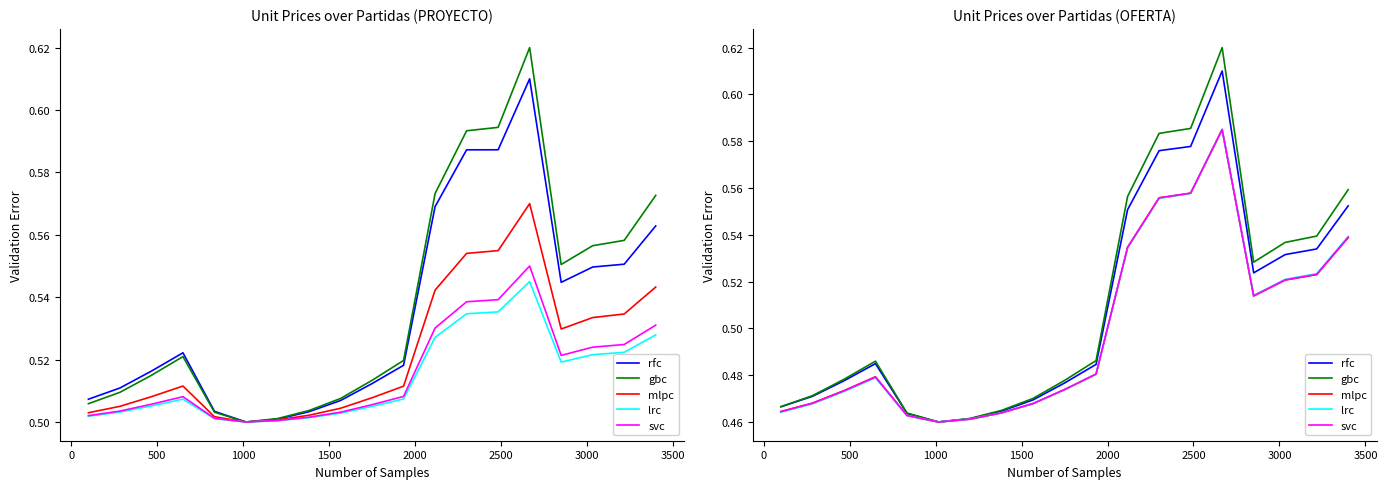

What is the average value of the lrc series?

0.5